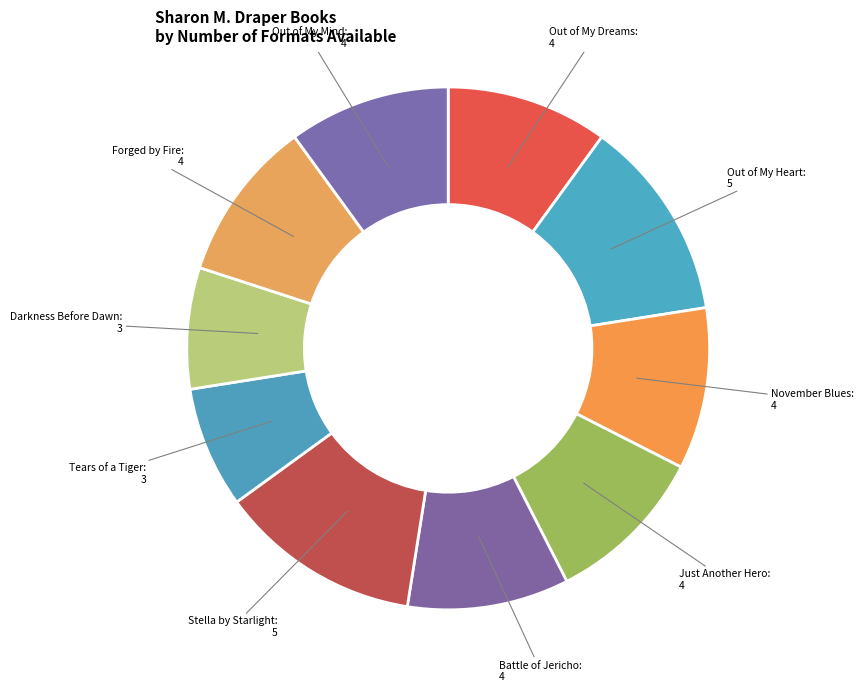

How many slices are in this pie chart?

10